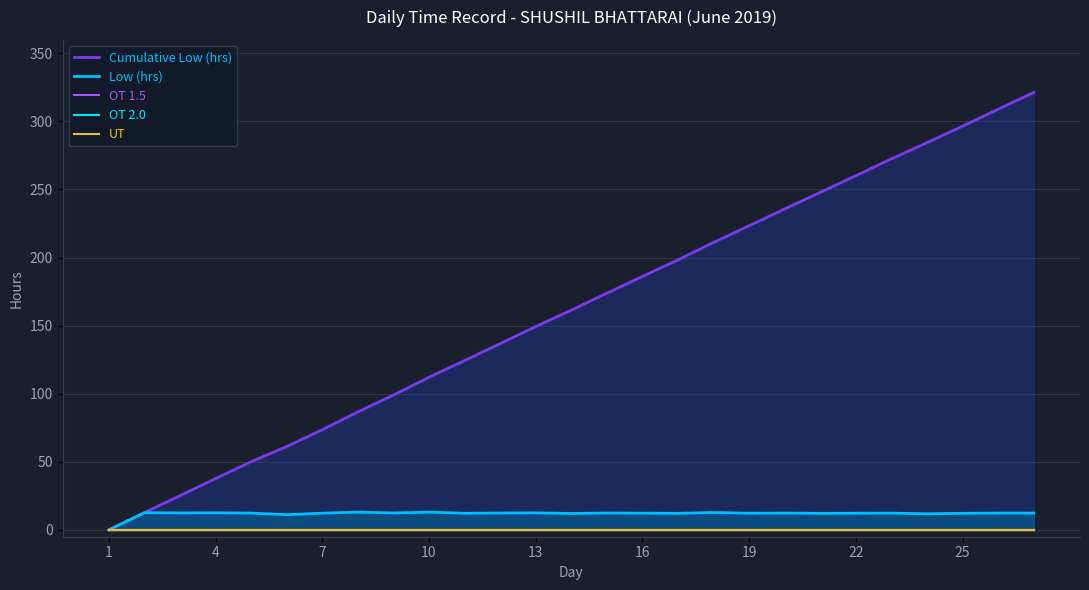

Reading left to right, list all the values displayed in this chart.

Cumulative Low (hrs): 0.0	12.6	25.1	37.7	50.0	61.2	73.5	86.6	99.0	112.1	124.3	136.8	149.3	161.4	173.8	186.1	198.3	211.1	223.3	235.7	247.9	260.1	272.5	284.3	296.5	308.9	321.3
Low (hrs): 0.0	12.6	12.5	12.6	12.4	11.2	12.3	13.1	12.4	13.1	12.2	12.4	12.5	12.1	12.4	12.3	12.2	12.8	12.2	12.4	12.2	12.2	12.3	11.8	12.2	12.4	12.4
OT 1.5: 0.0	0.0	0.0	0.0	0.0	0.0	0.0	0.0	0.0	0.0	0.0	0.0	0.0	0.0	0.0	0.0	0.0	0.0	0.0	0.0	0.0	0.0	0.0	0.0	0.0	0.0	0.0
OT 2.0: 0.0	0.0	0.0	0.0	0.0	0.0	0.0	0.0	0.0	0.0	0.0	0.0	0.0	0.0	0.0	0.0	0.0	0.0	0.0	0.0	0.0	0.0	0.0	0.0	0.0	0.0	0.0
UT: 0.0	0.0	0.0	0.0	0.0	0.0	0.0	0.0	0.0	0.0	0.0	0.0	0.0	0.0	0.0	0.0	0.0	0.0	0.0	0.0	0.0	0.0	0.0	0.0	0.0	0.0	0.0